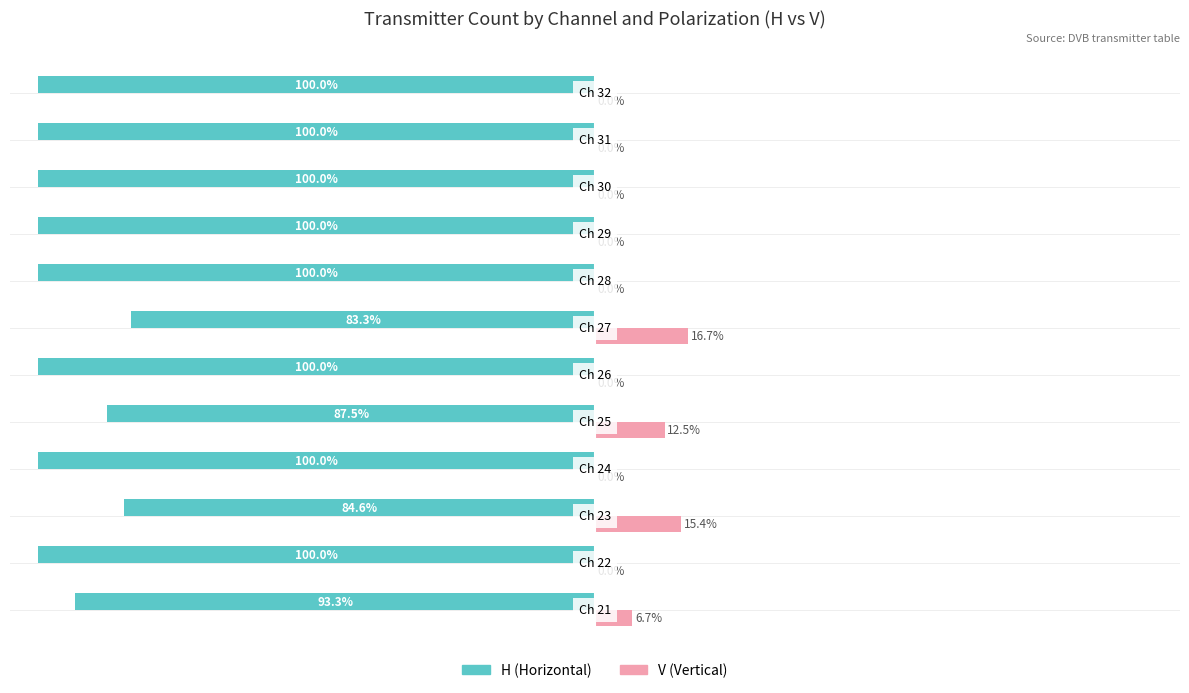

Which series has the largest total across all categories?

V (Vertical)